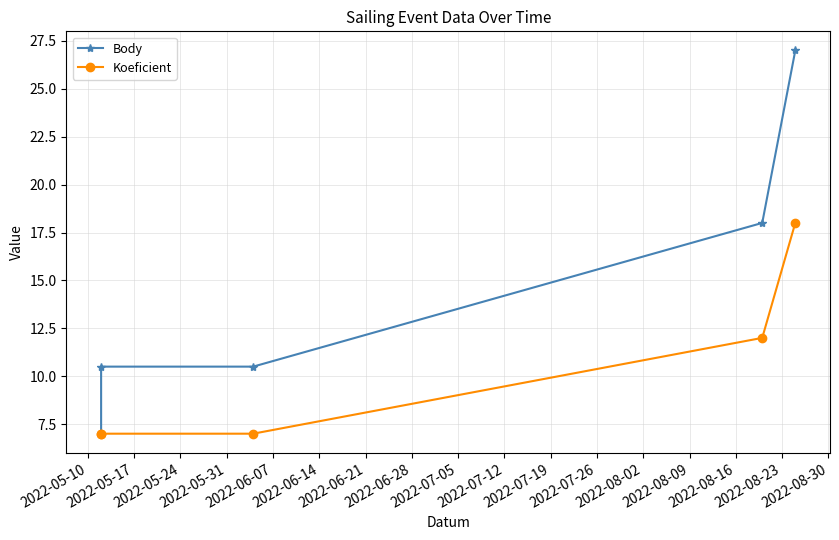

How many values in the Body series exceed 10?

4